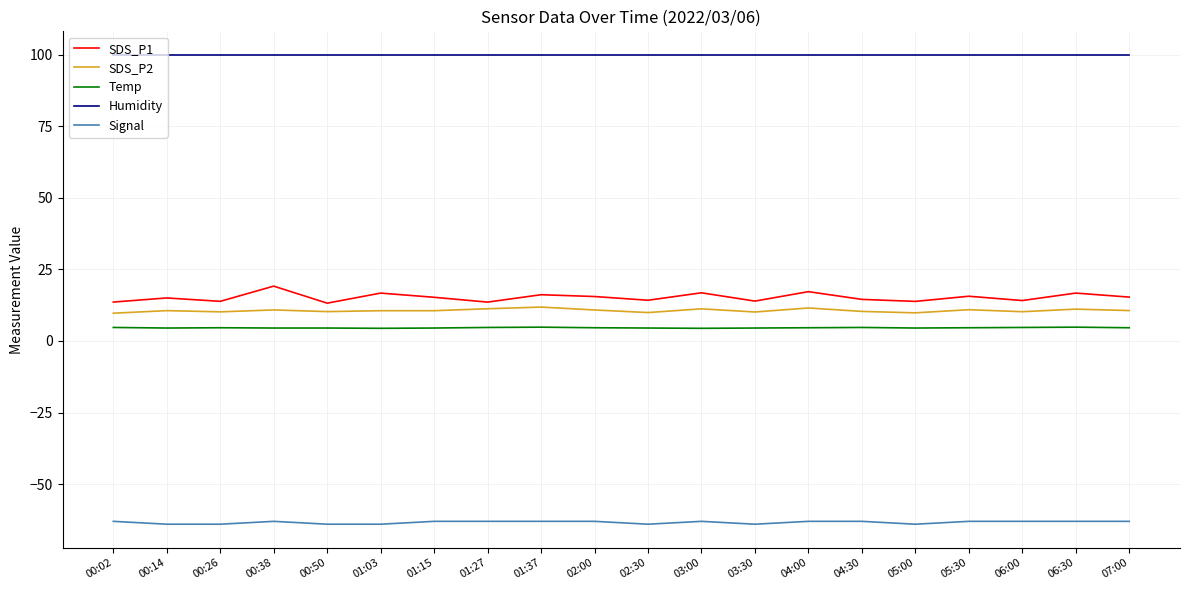

What position from the right is 00:02?

20